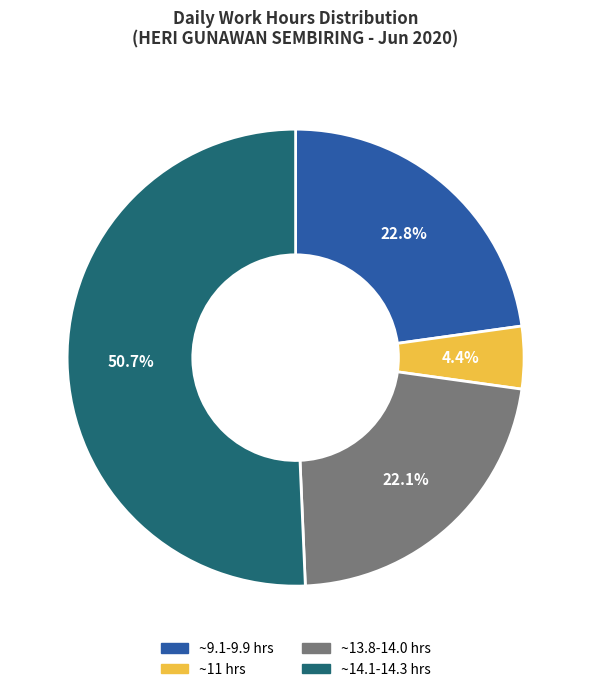

Is the sum of ~13.8-14.0 hrs and ~11 hrs greater than half?

No